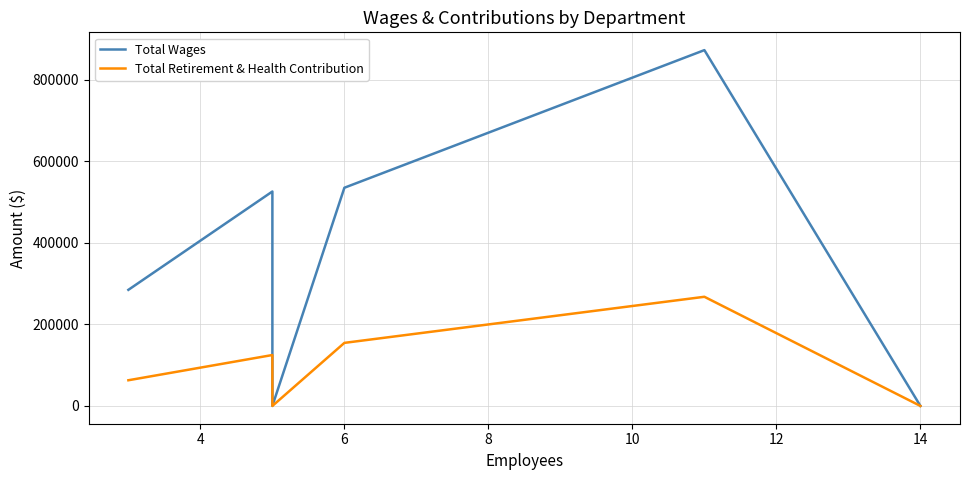

Where is Total Wages nearest to the value 436522?

4